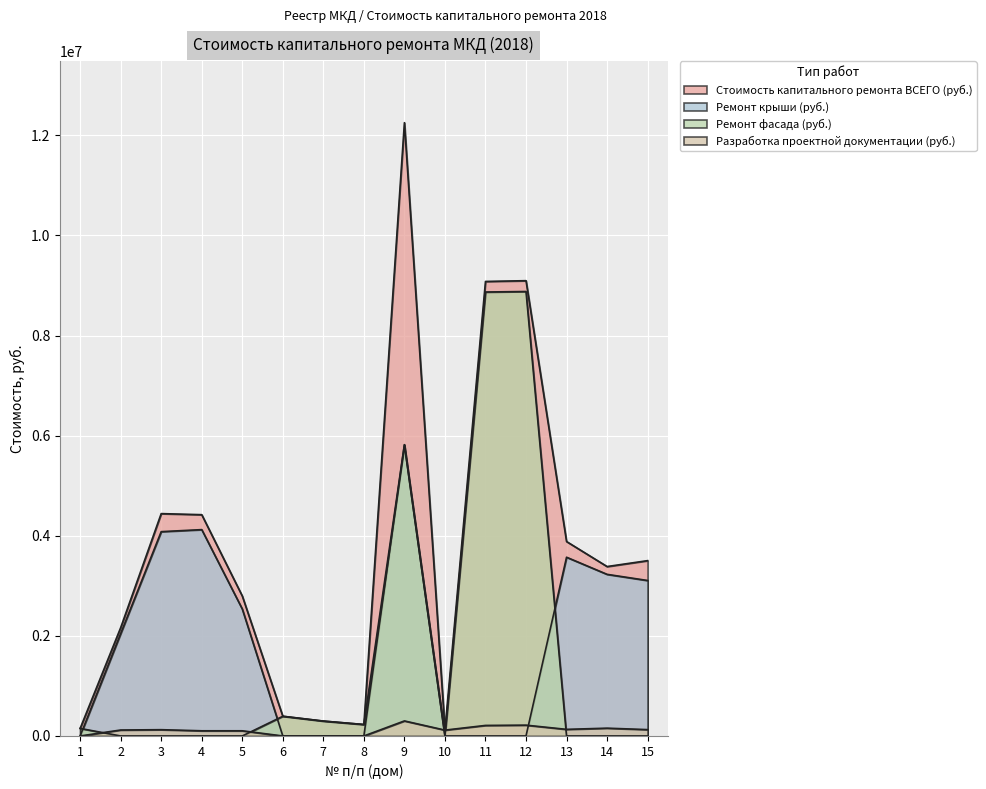

Which label corresponds to the smallest value in the chart?

1